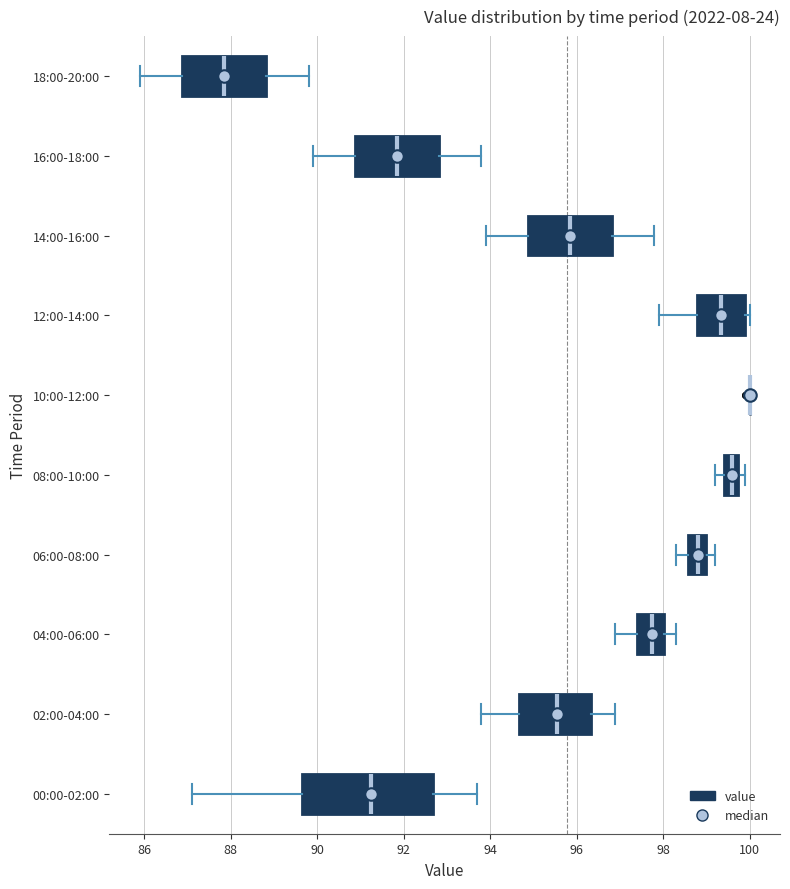

Where does the left whisker of the box for 14:00-16:00 end on the x-axis? The values are not printed on the chart, so give them approximately, as read against the axis.

94.0